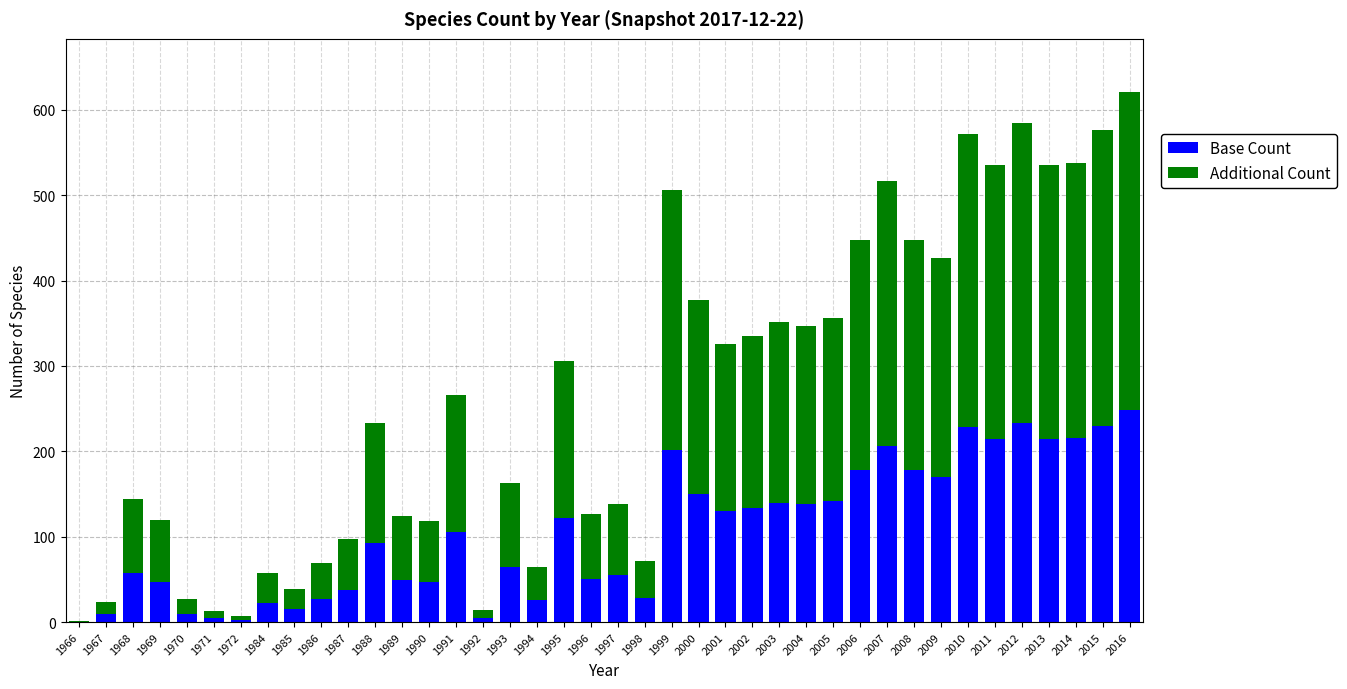

Are the bars grouped side by side (vs. stacked)?

No